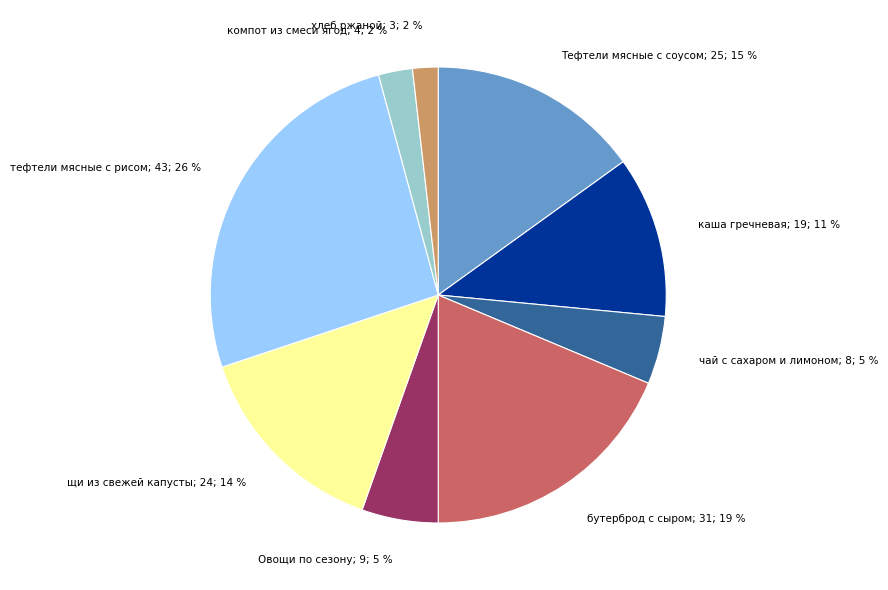

To the nearest percent, what is the difference between the бутерброд с сыром and чай с сахаром и лимоном slice percentages?

14%